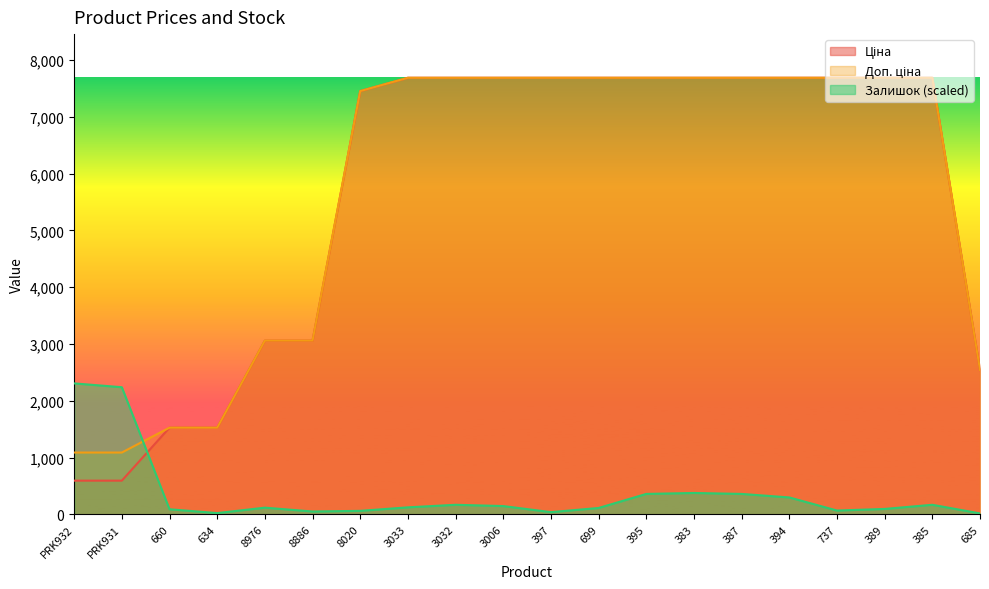

How many values in the Доп. ціна series exceed 7687?

12